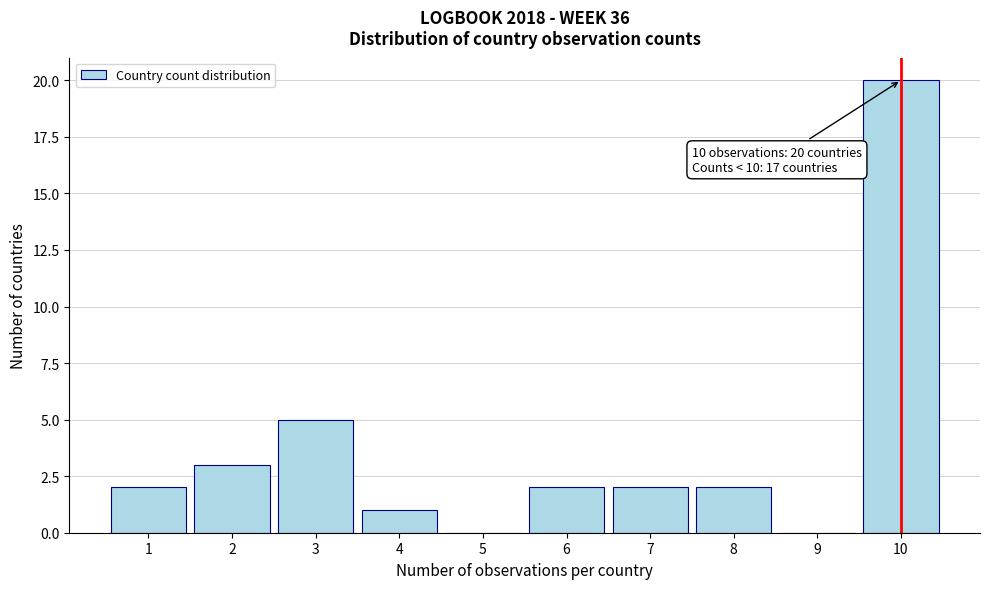

Reading left to right, transcribe all the data shown in this chart.

1=2	2=3	3=5	4=1	5=0	6=2	7=2	8=2	9=0	10=20